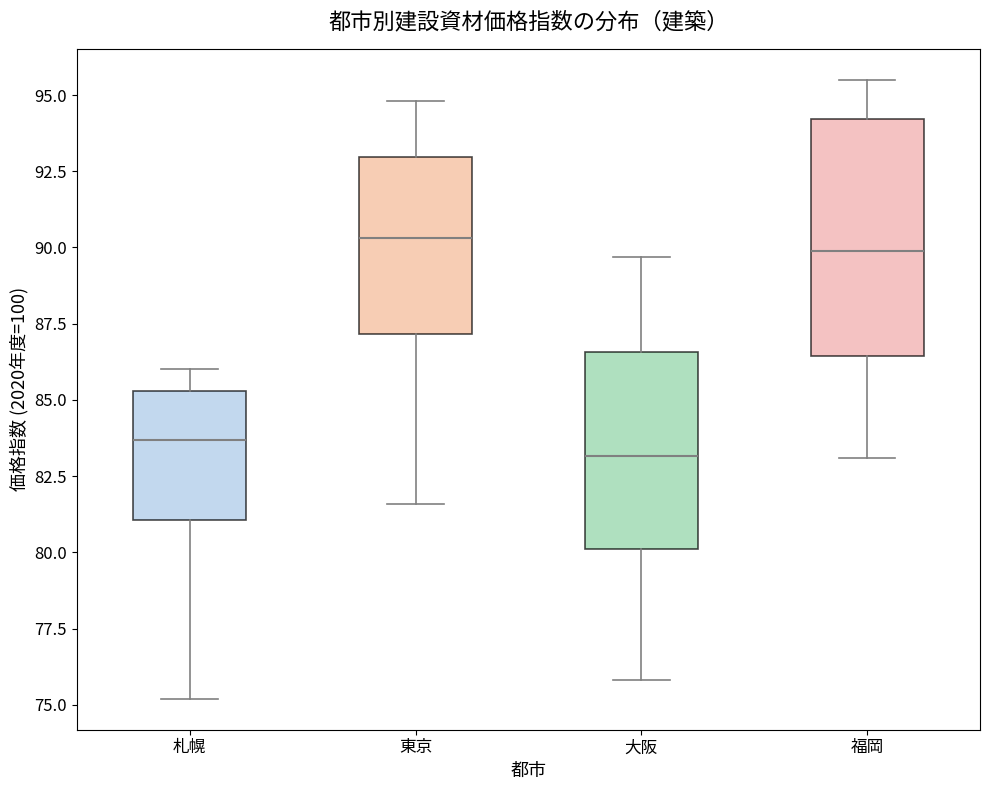

Where does the median line of the box for 札幌 sit on the y-axis? The values are not printed on the chart, so give them approximately, as read against the axis.

83.5